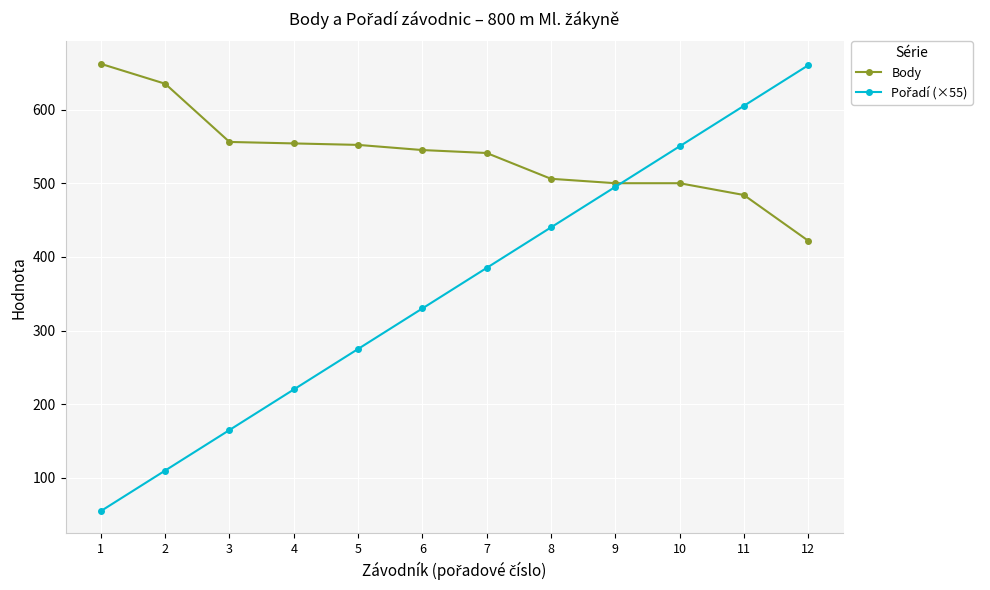

What is the minimum value shown in the chart?

55